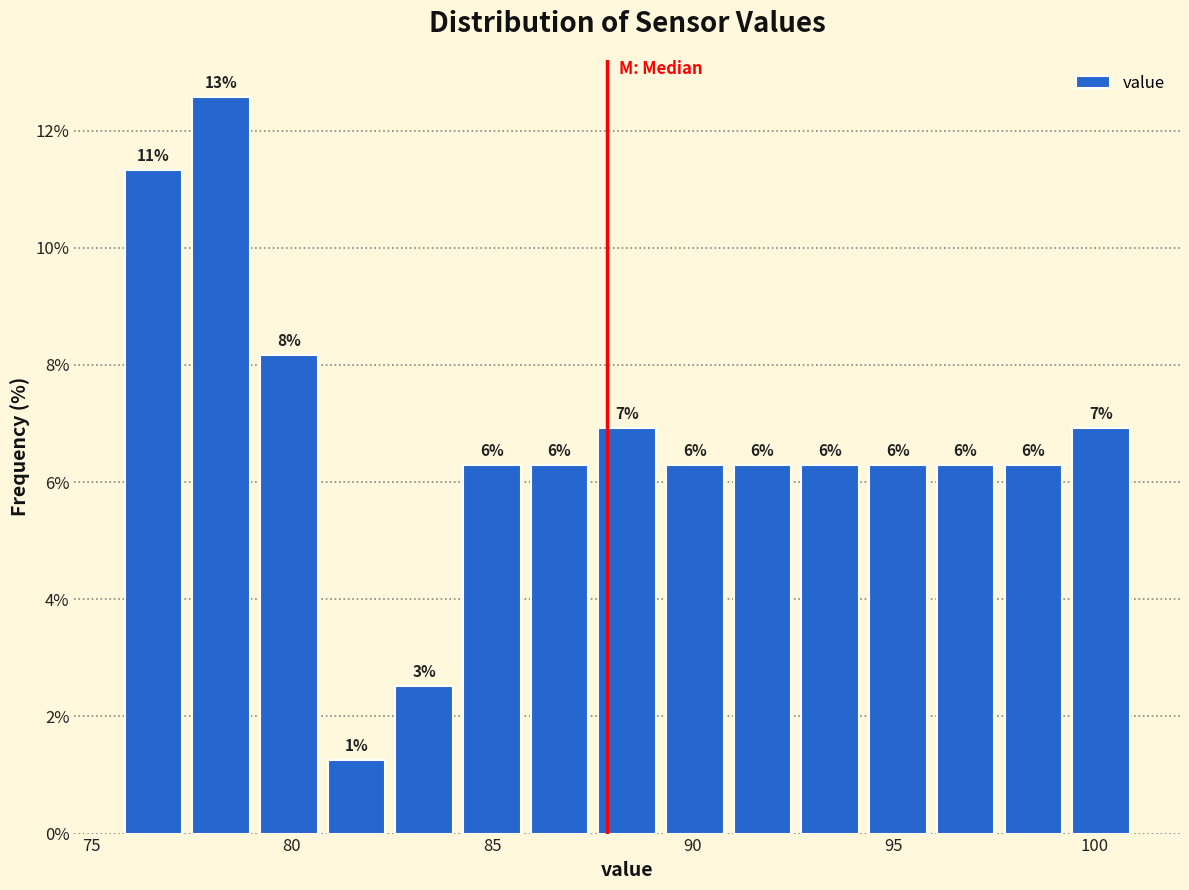

Around what value on the x-axis is the tallest bar? Give the approximate position of its centre, as read against the axis.

78.0